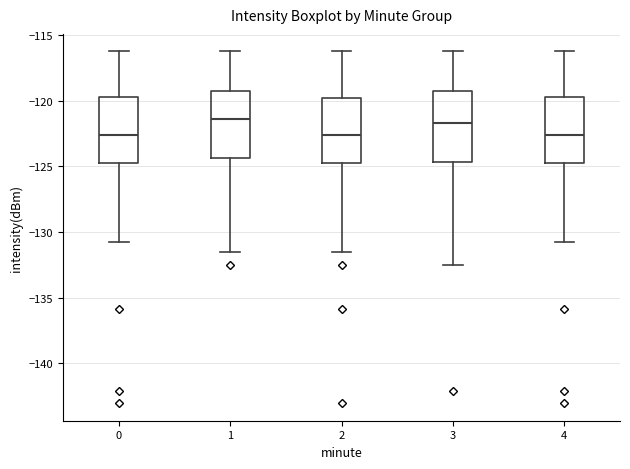

Reading left to right, transcribe this box plot: for each box, give where its median line is, the range the box spans, and where its two whiskers end, as read against the y-axis. The values are not printed on the chart, so give them approximately, as read against the axis.

0: median -122.5, box -125.0 to -119.5, whiskers -131.0 to -116.5
1: median -121.5, box -124.5 to -119.0, whiskers -131.5 to -116.5
2: median -122.5, box -125.0 to -120.0, whiskers -131.5 to -116.5
3: median -121.5, box -124.5 to -119.5, whiskers -132.5 to -116.5
4: median -122.5, box -125.0 to -119.5, whiskers -131.0 to -116.5